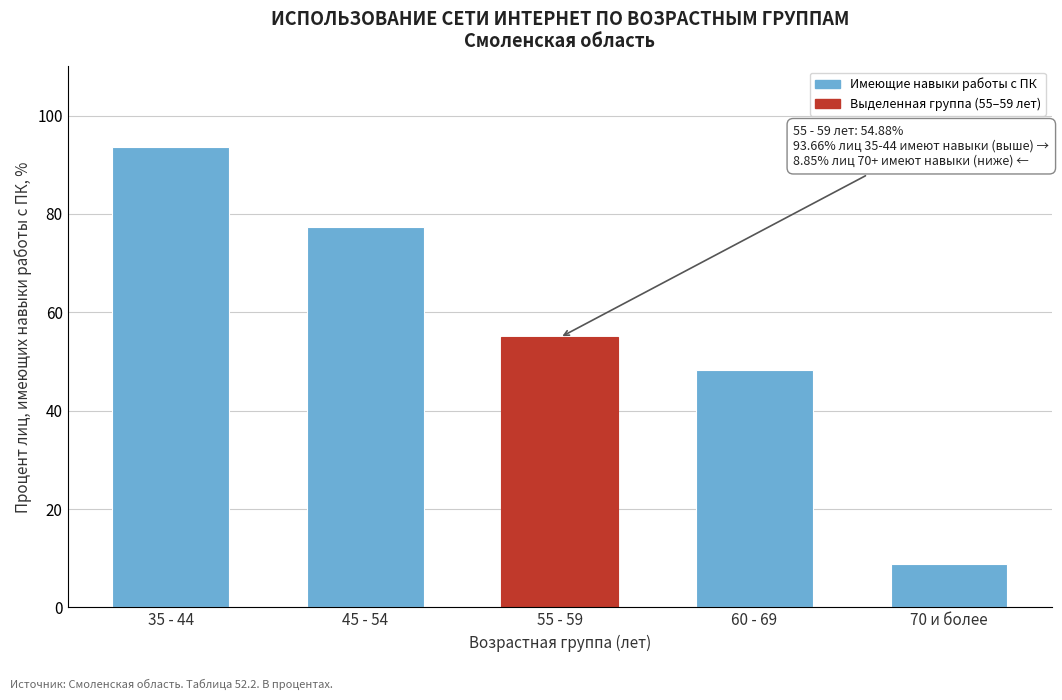

Reading right to left, what are all the values shown in this chart?

8.8	48.2	54.9	77.3	93.7